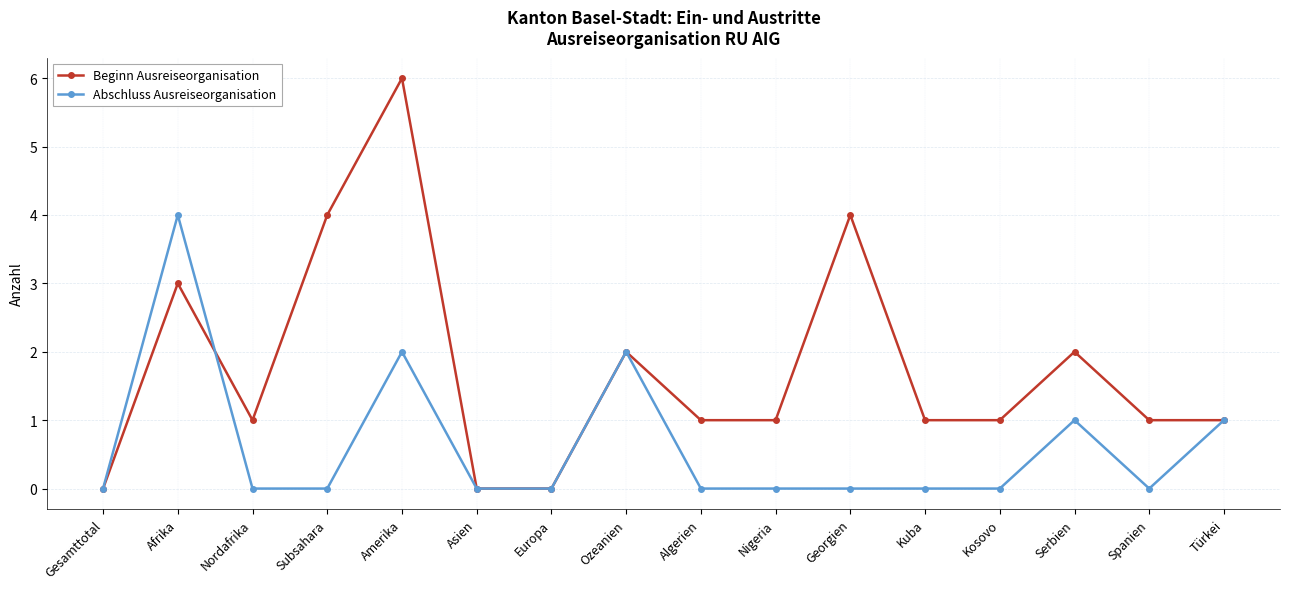

What is the spread (max minus min) of values at Amerika?

4